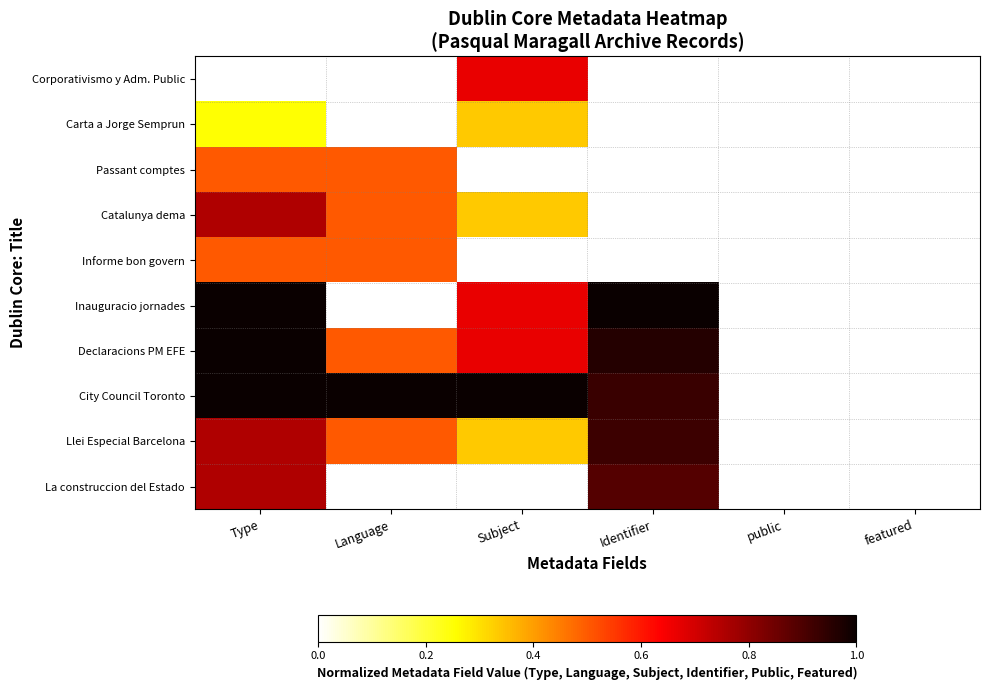

How many categories are shown in the chart?

6